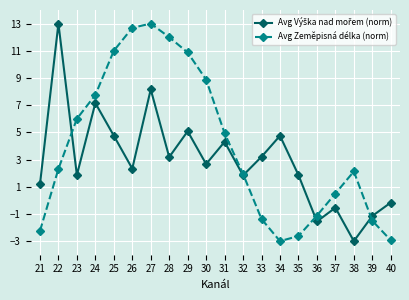

Is it true that Avg Zeměpisná délka (norm) equals -1.5 at 21?

False